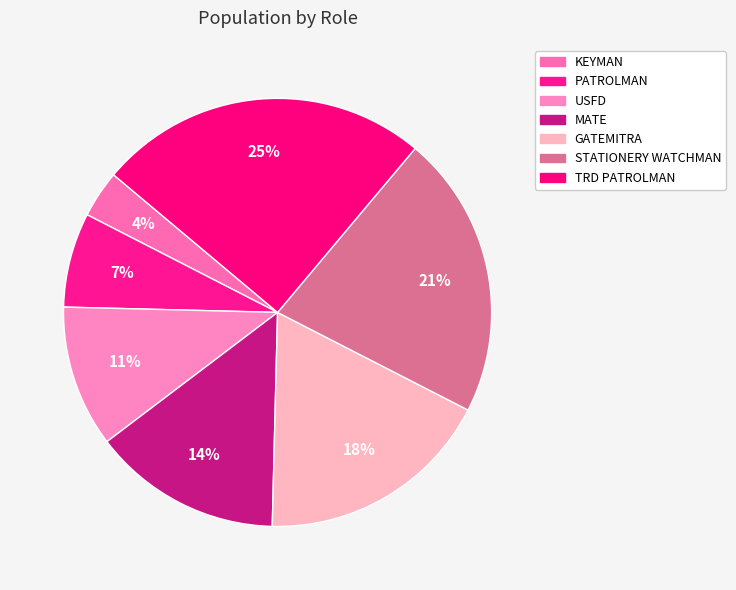

What portion of the pie excludes MATE?

85.7%